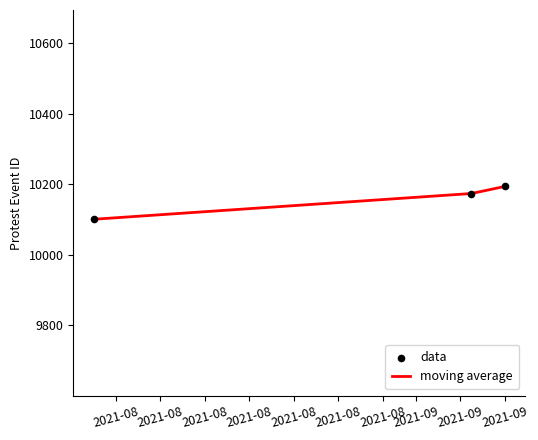

What is the average value?

10156